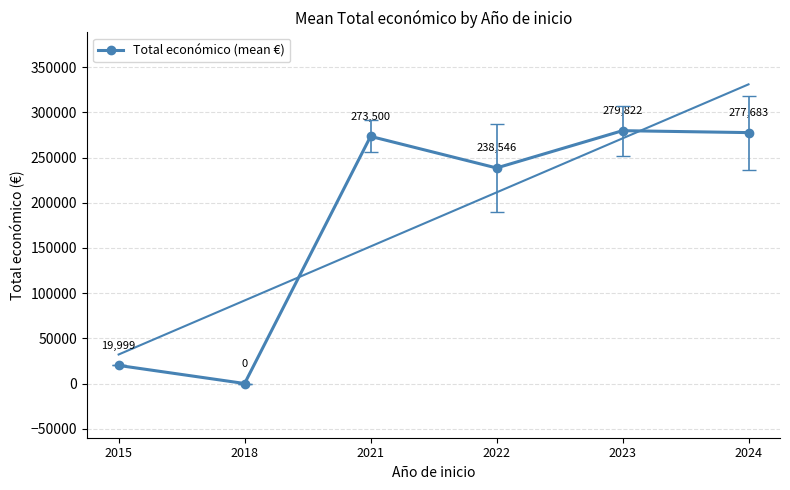

How many categories are shown in the chart?

6